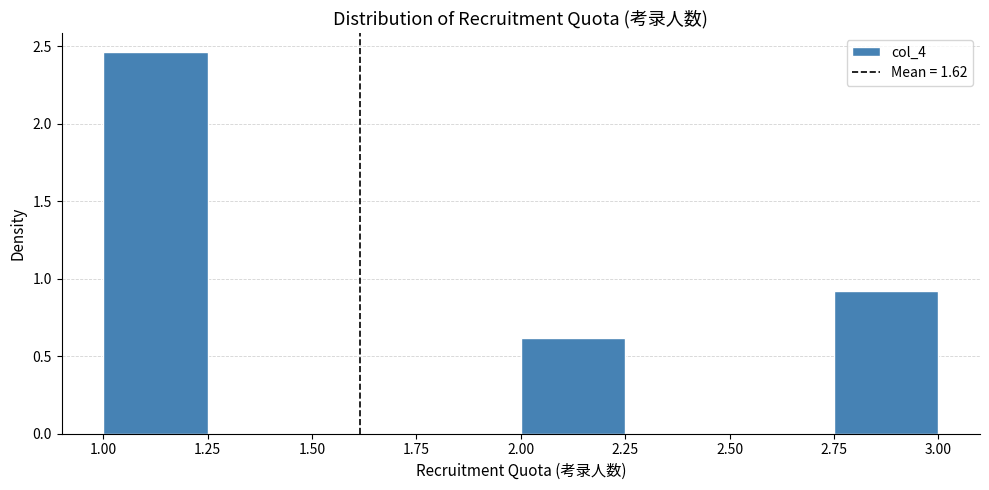

Over which range of the x-axis is the bar tallest?

1.00 to 1.25